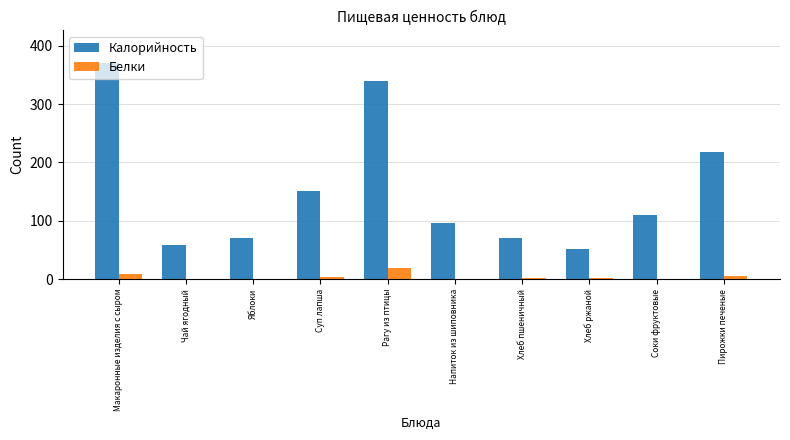

What is the sum of all Белки values?

44.6